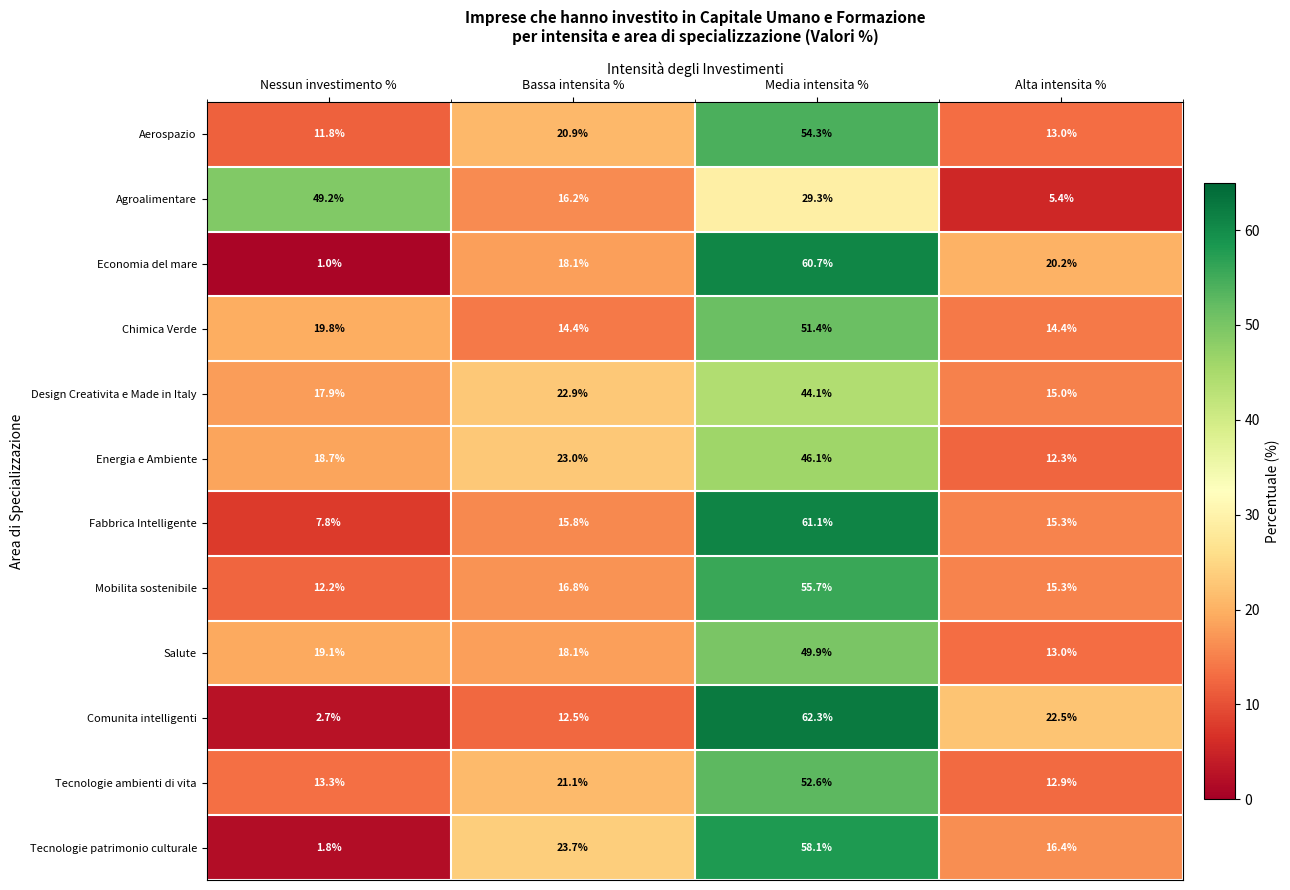

Where does the Comunita intelligenti series first go above 22?

Media intensita %